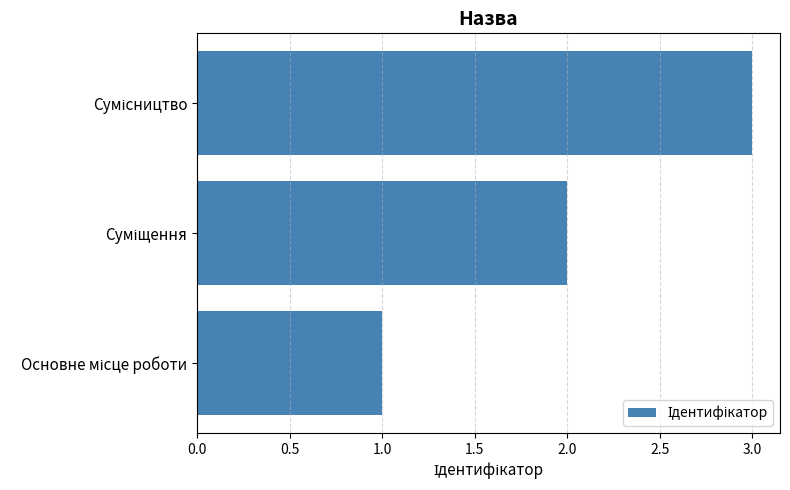

What is the greatest value displayed?

3